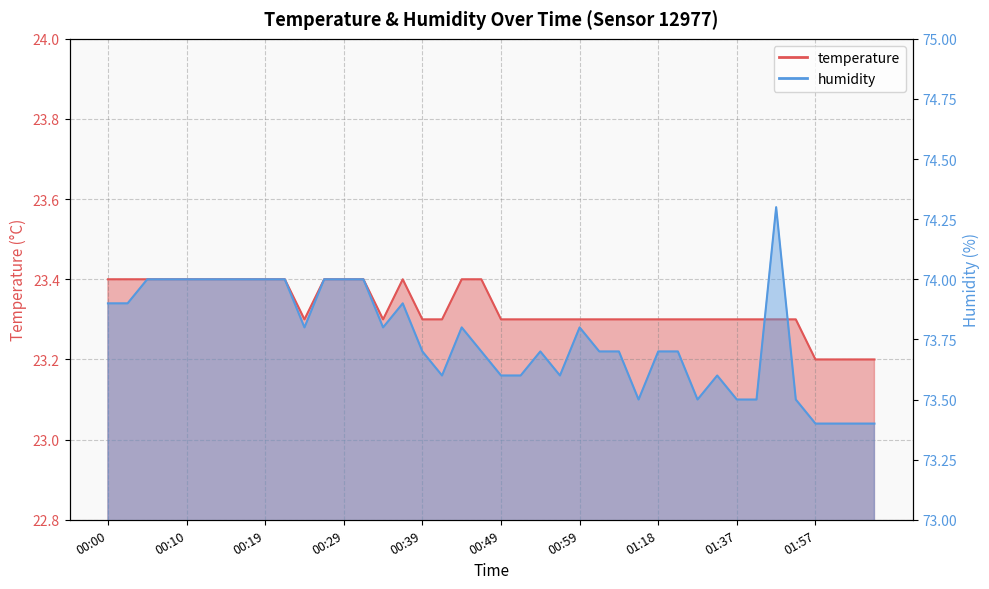

How many interior local peaks does the temperature series have?

1